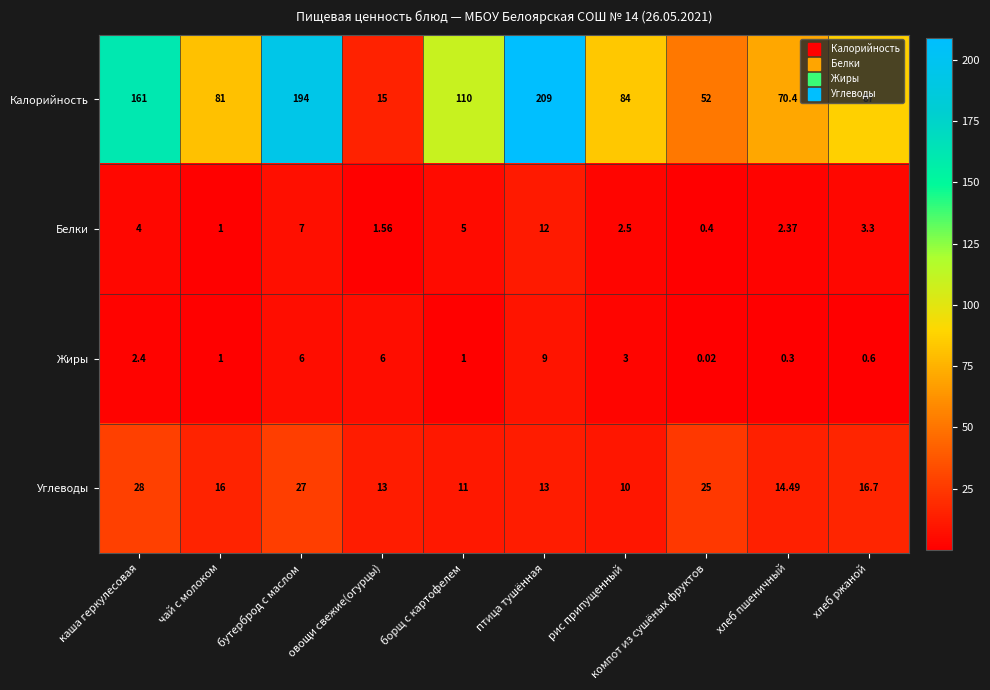

Where does the Жиры series first go above 2?

каша геркулесовая